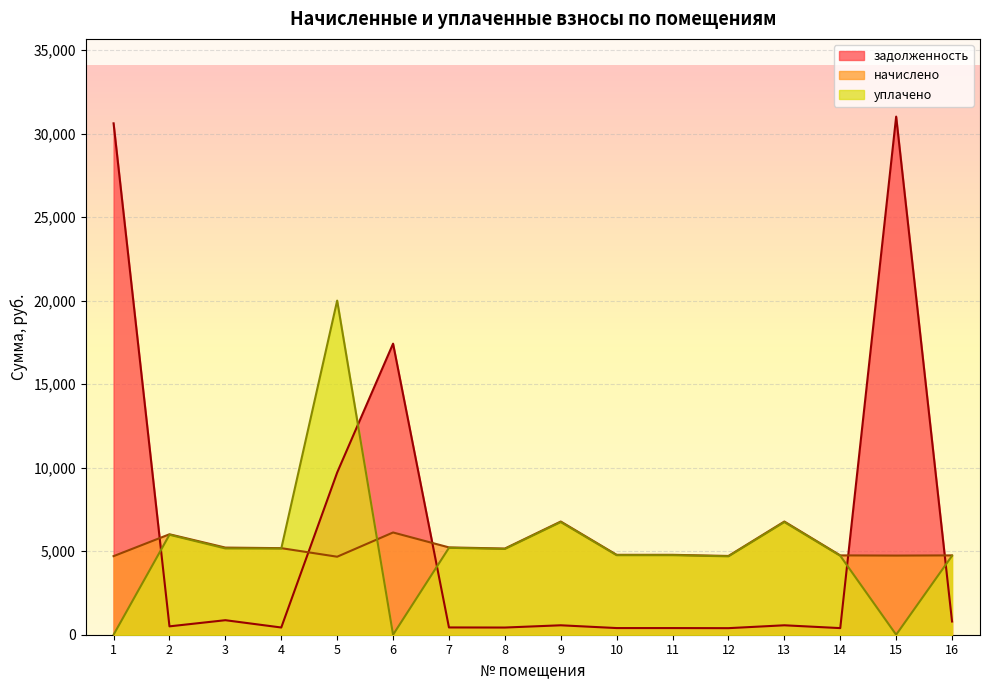

What is the average value of the уплачено series?

5236.9